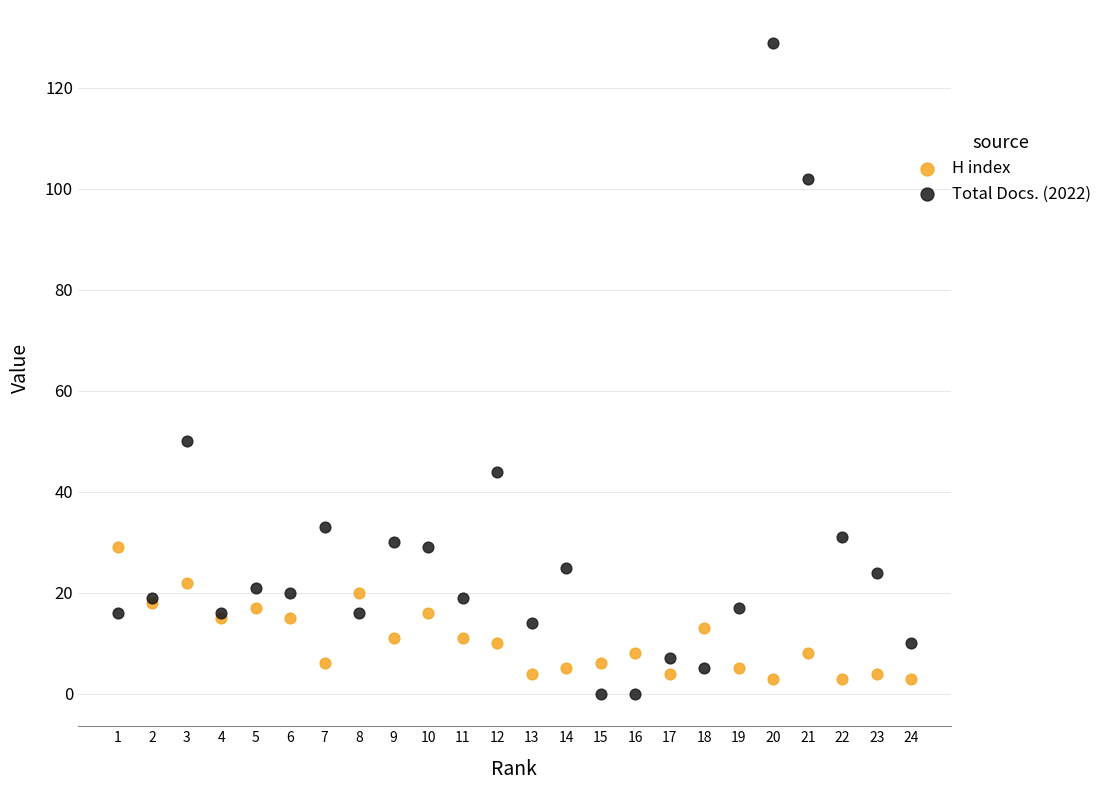

In the Total Docs. (2022) series, what Y value is closest to 64?

50